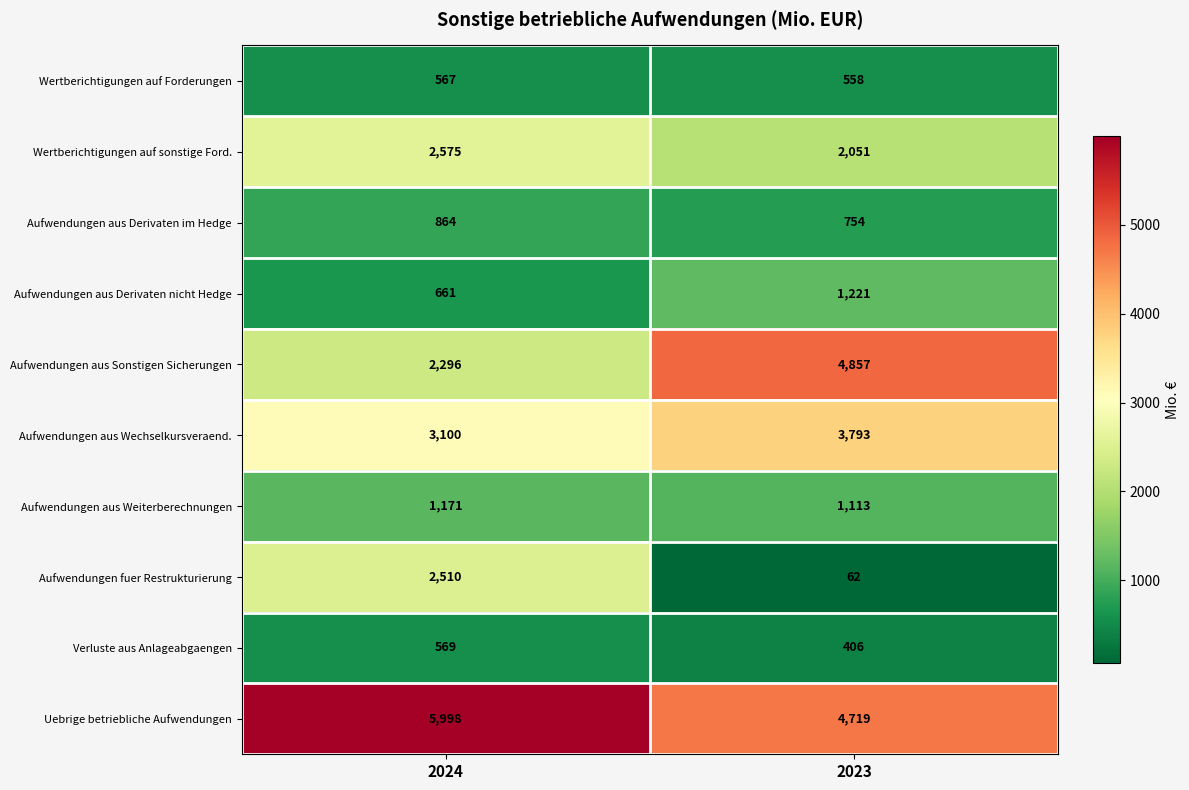

Where is Aufwendungen aus Wechselkursveraend. nearest to the value 3446?

2024